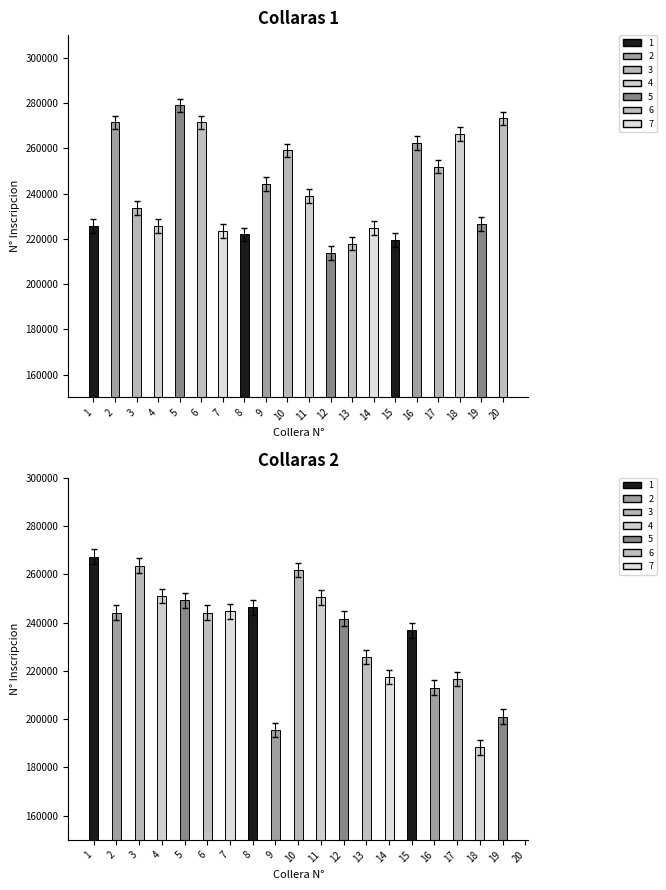

List the series in order of their peak value, highest first.

inscriptions_1, inscriptions_2